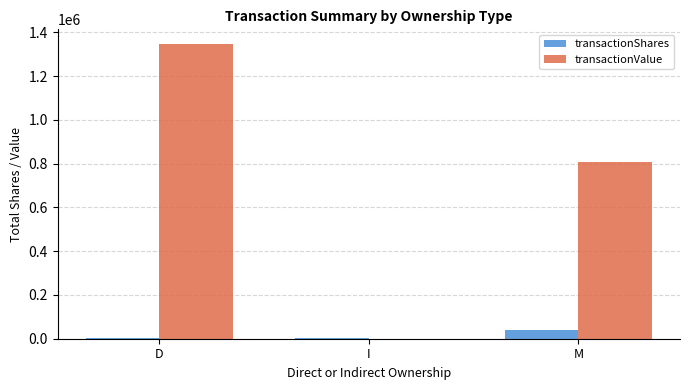

Does the chart contain stacked bars?

No